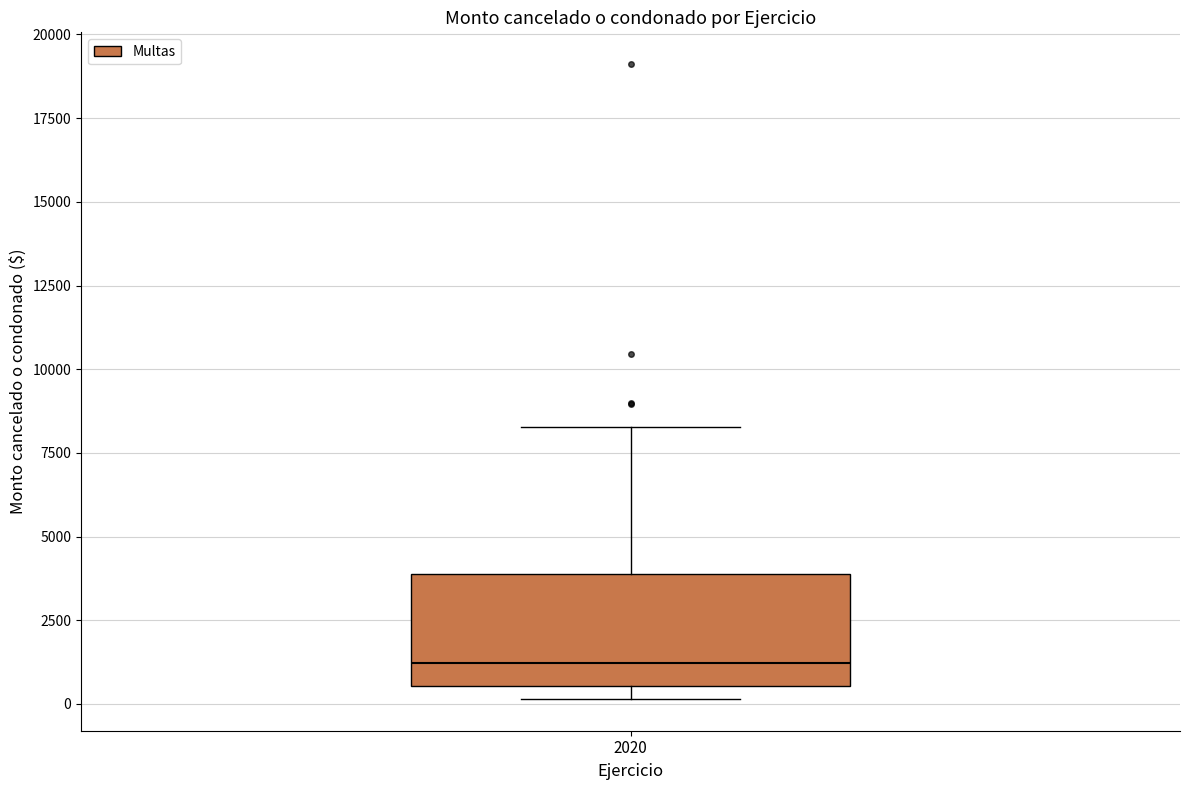

Read this box plot against the y-axis: the position of the median line, the range covered by the box, and the ends of both whiskers. The values are not printed on the chart, so give them approximately, as read against the axis.

median 1000, box 500 to 4000, whiskers 0 to 8500